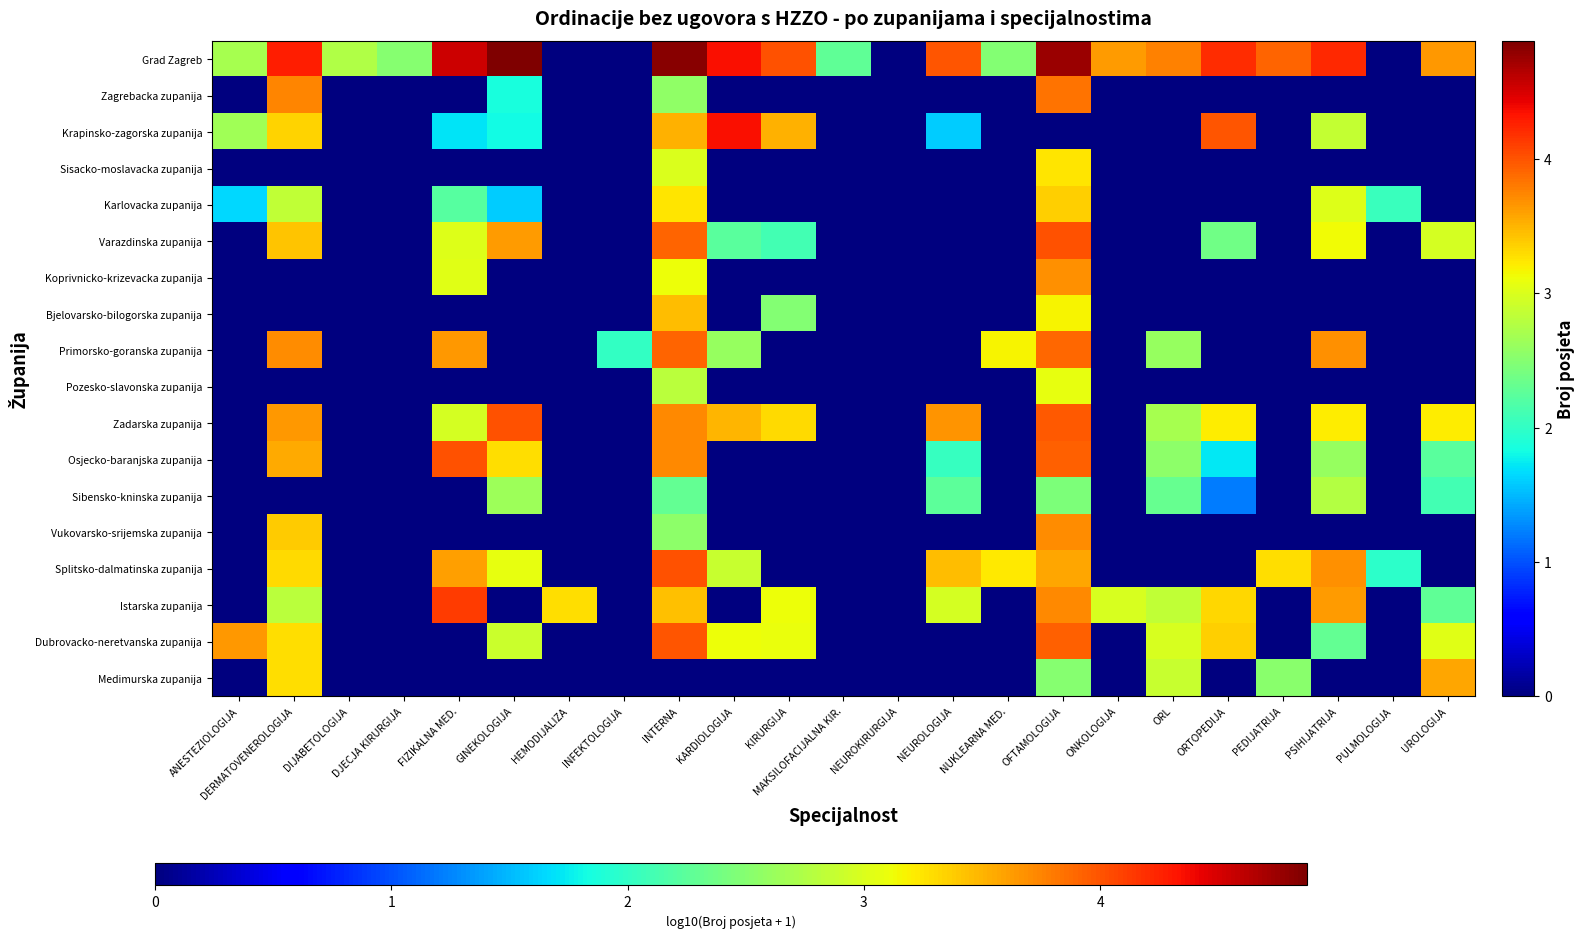

At how many categories does at least one series exceed 1?

22